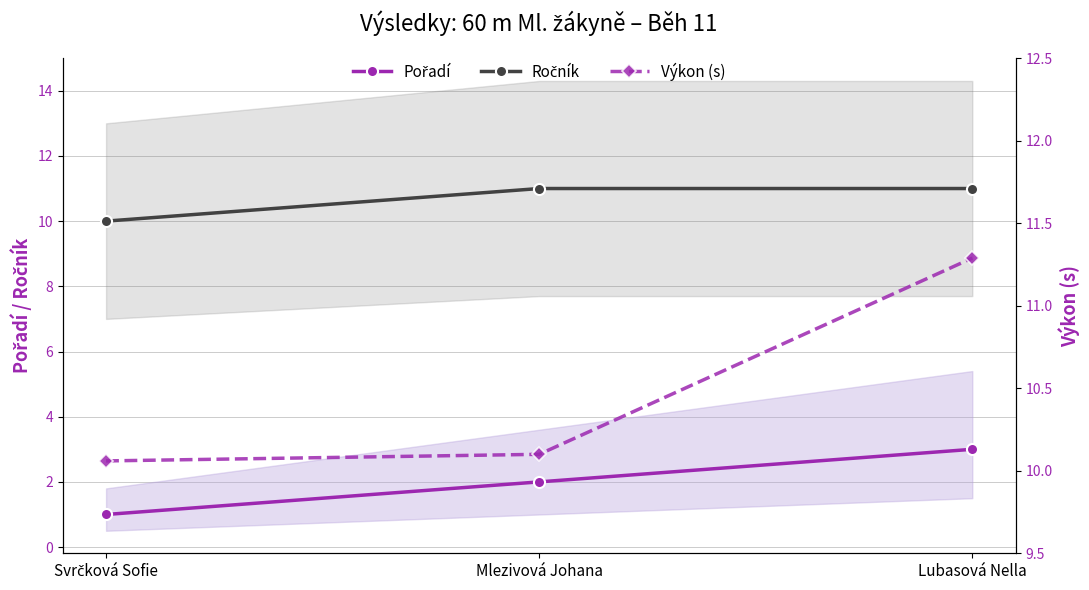

What value does the Pořadí series have at Svrčková Sofie?

1.0